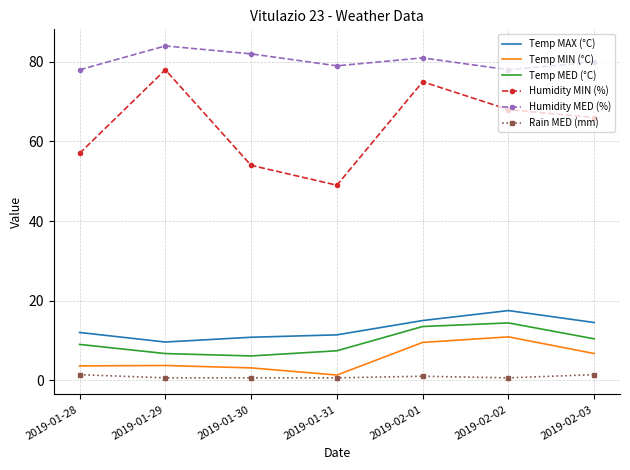

How many series are shown in this chart?

6